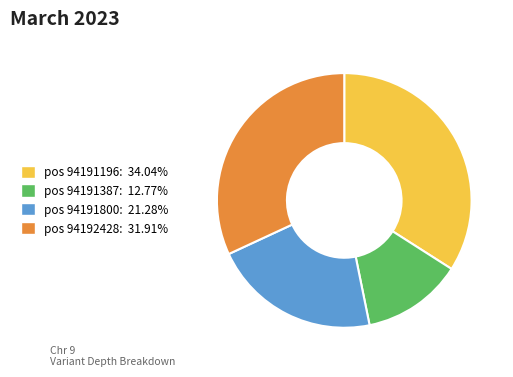

Count the number of slices in the pie.

4